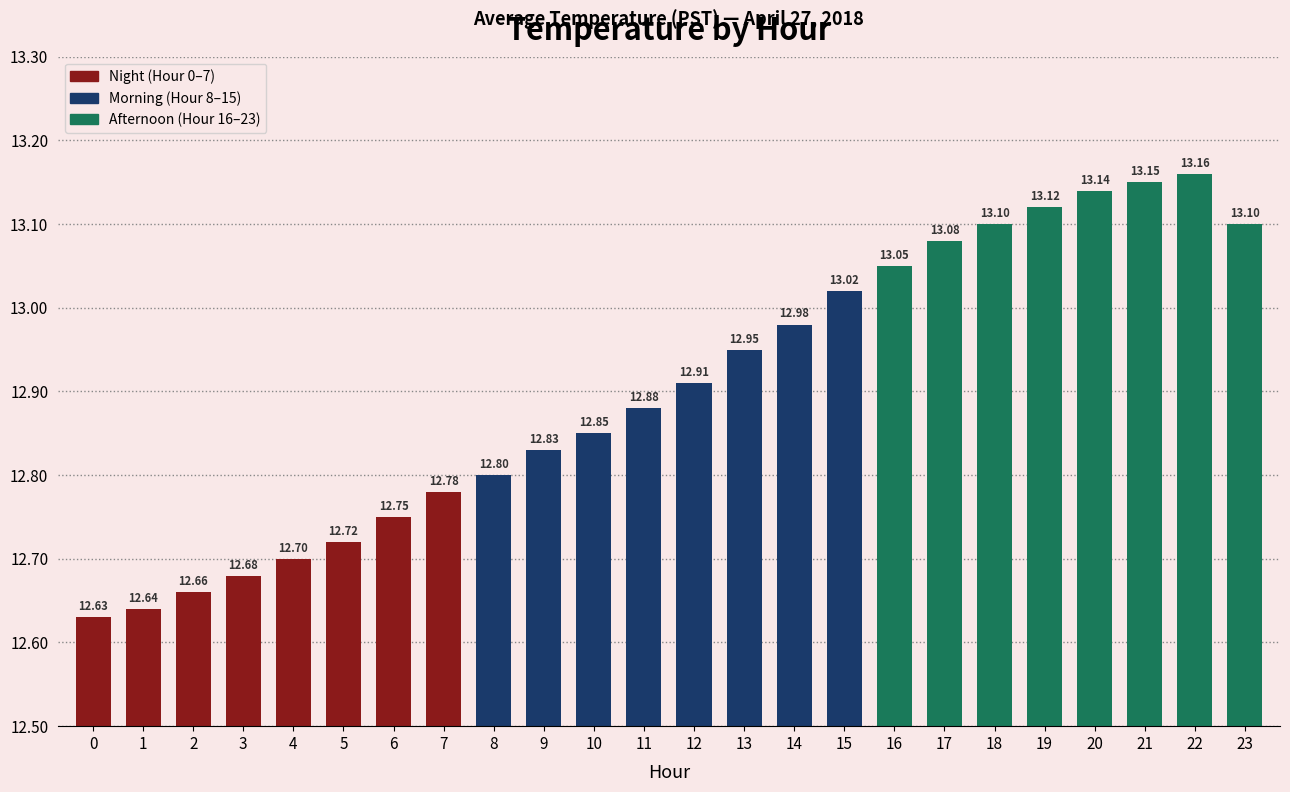

What is the smallest value displayed?

12.6